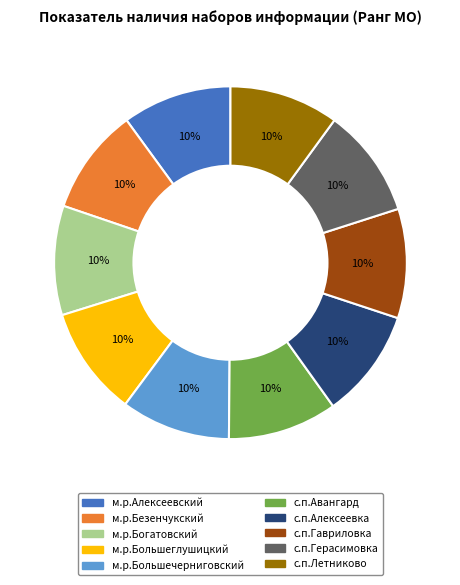

Approximately how many times larger is the value at м.р.Большеглушицкий compared to с.п.Герасимовка?

1.0